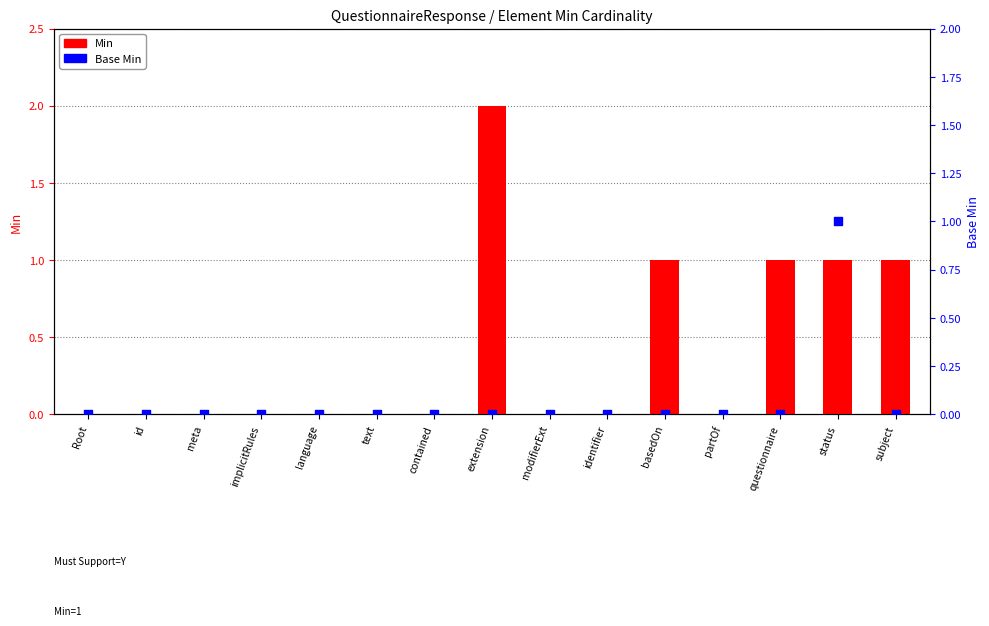

At which category is the sum across all series the highest?

extension